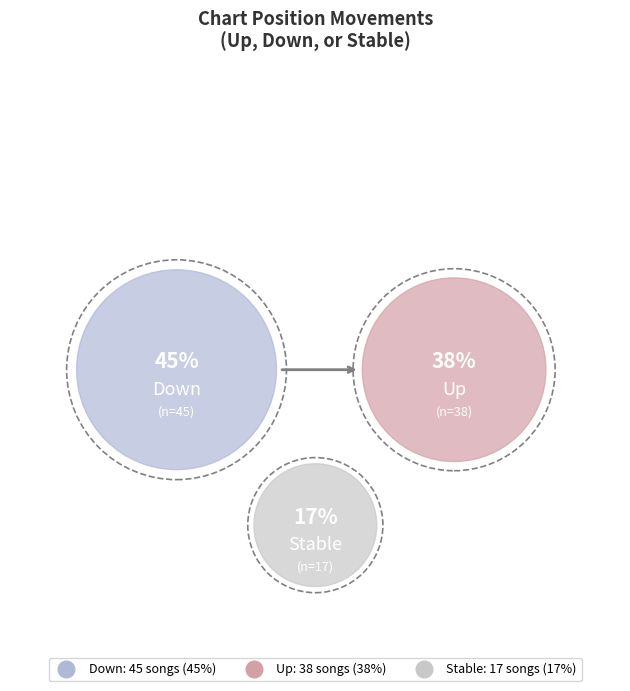

To the nearest percent, what percentage of the pie is -?

17%